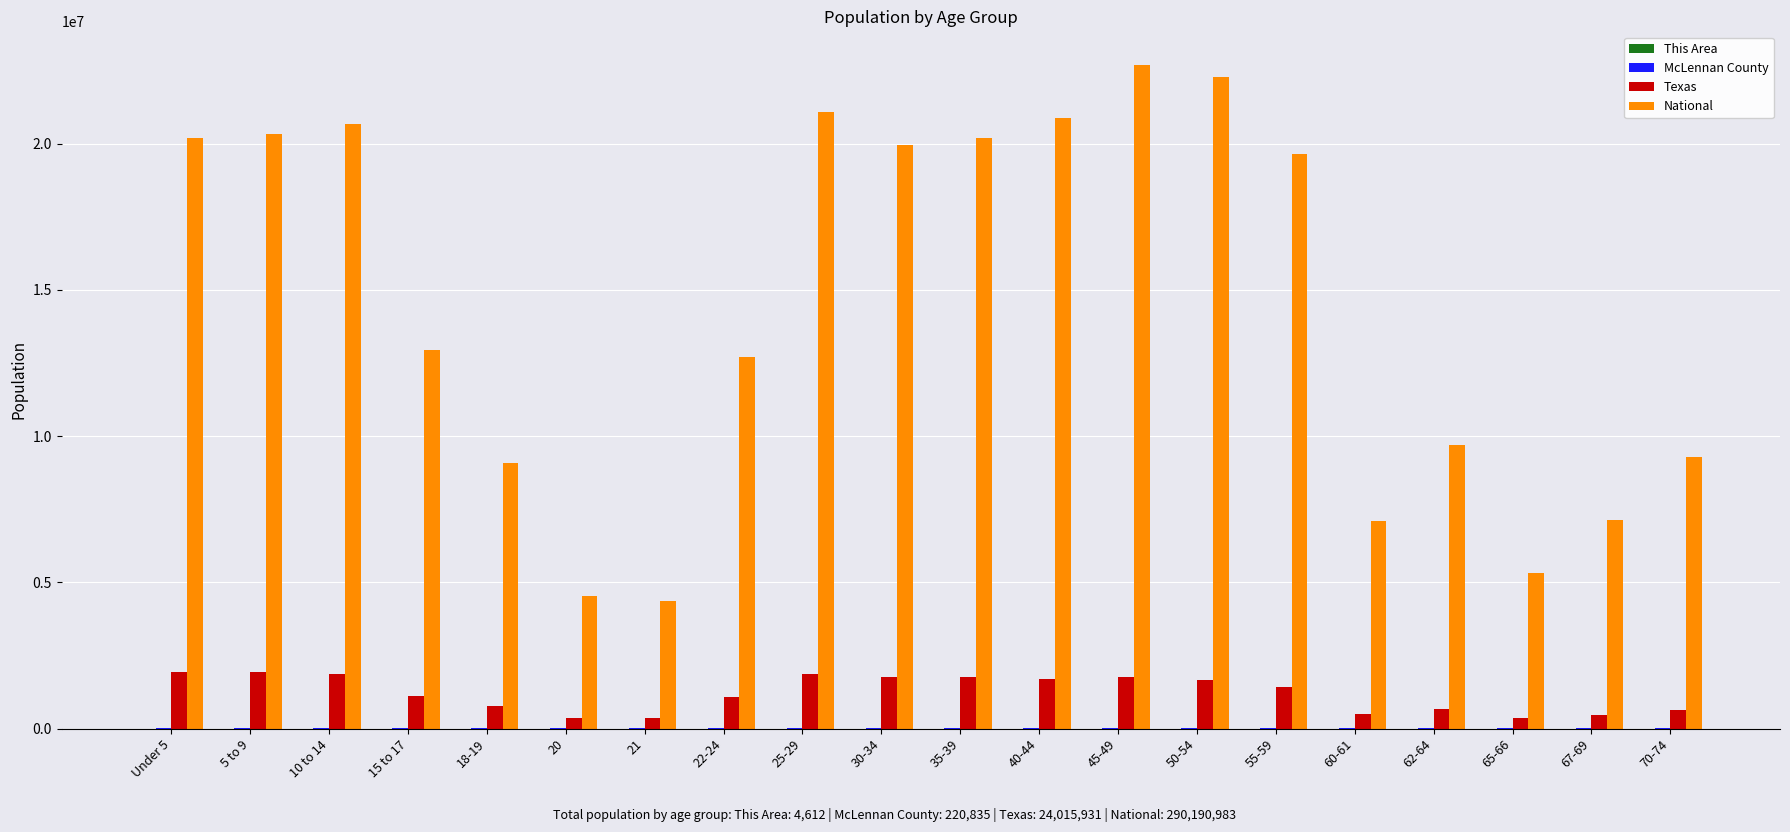

Which series has the largest total across all categories?

National